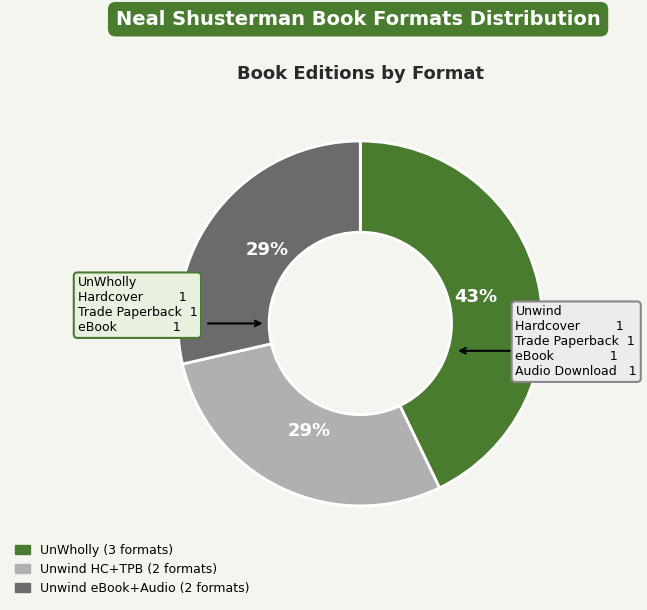

To the nearest percent, what is the difference between the largest and smallest slice percentages?

14%